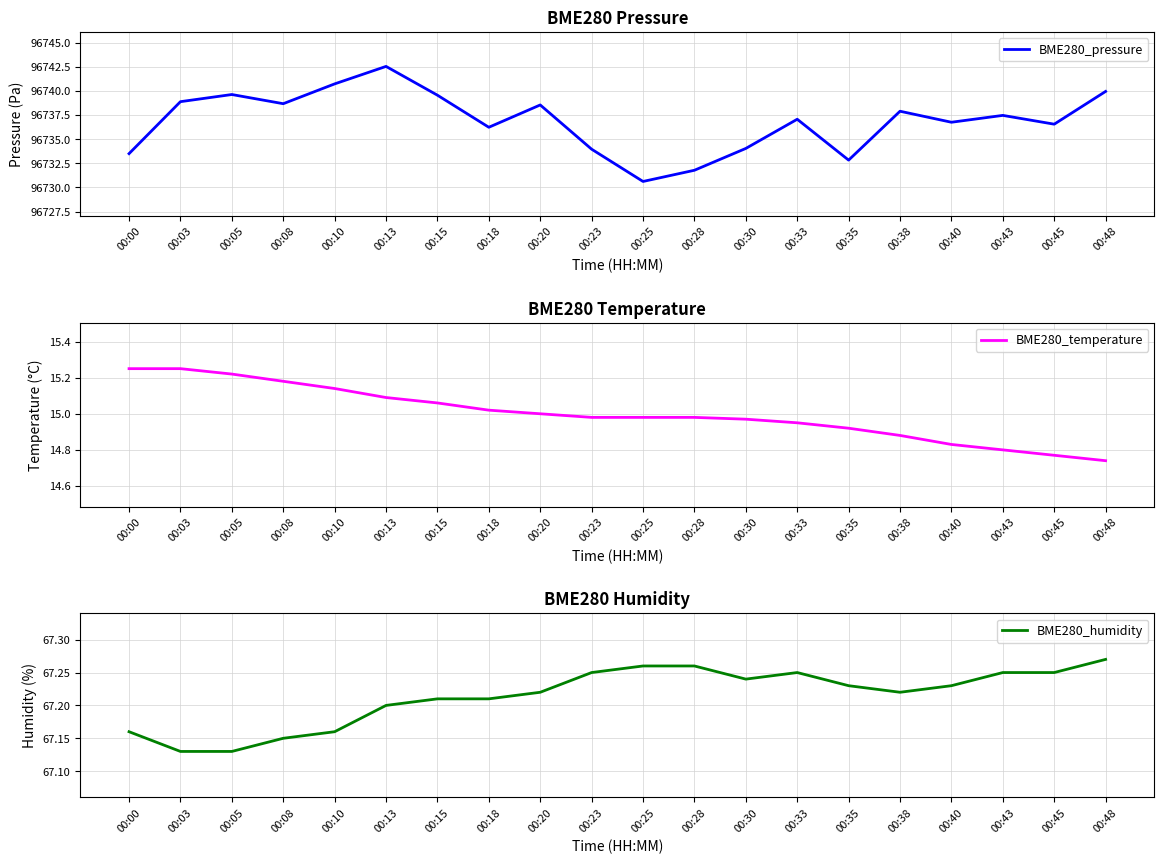

Count the number of data series in this chart.

3